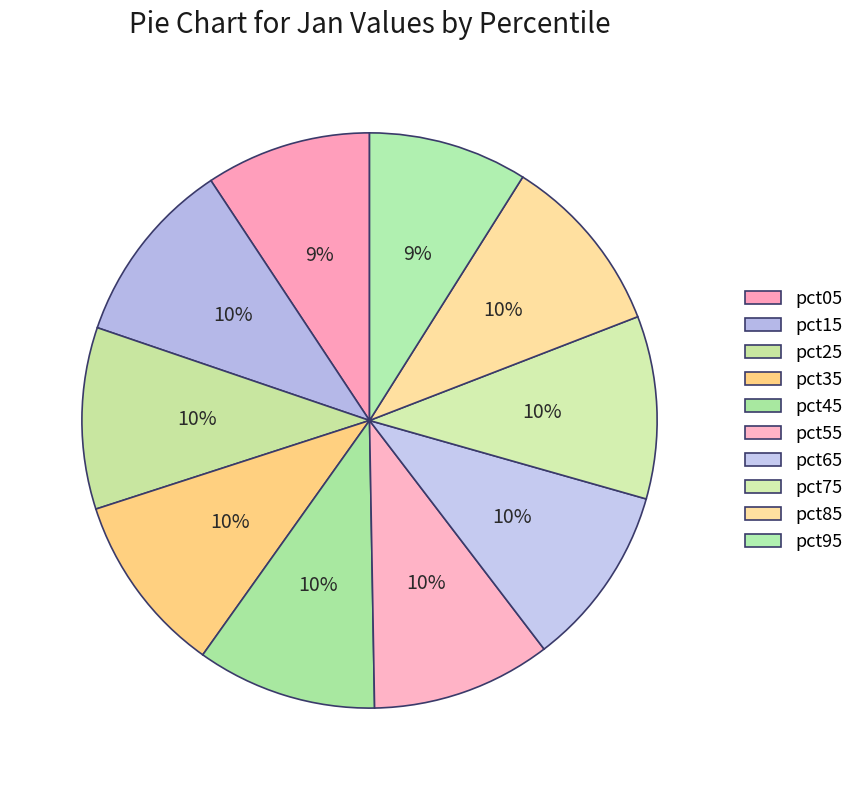

Does pct35 represent more than half of the total?

No